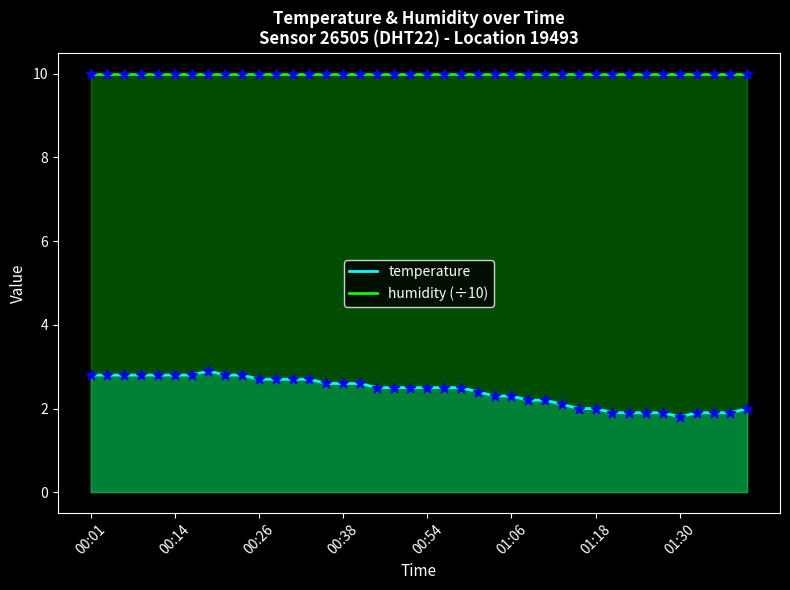

List the series in order of their overall mean, lowest first.

temperature, humidity (÷10)